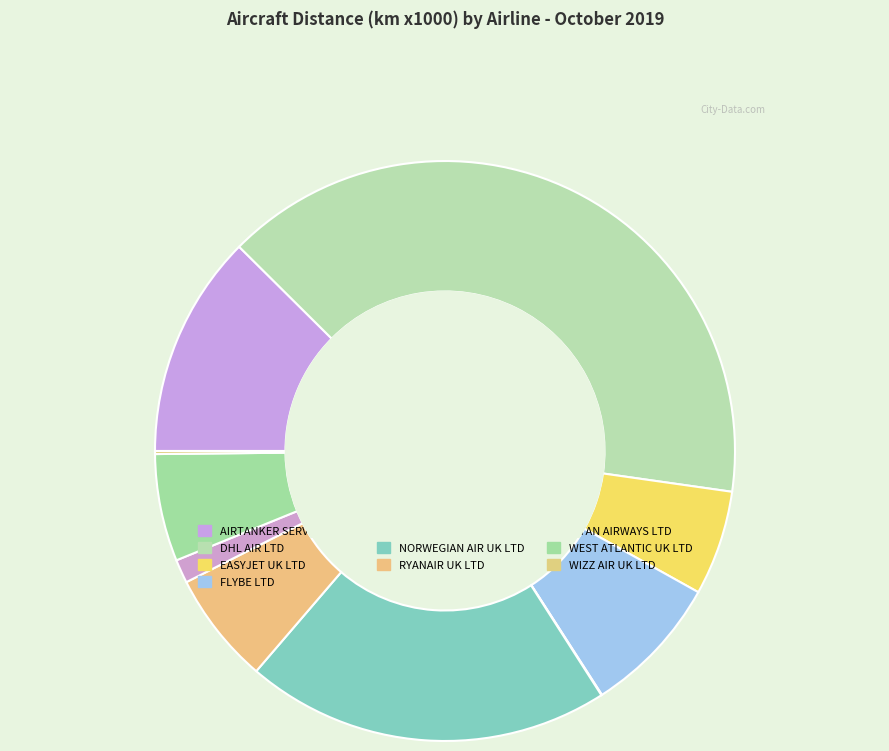

What is the change in value from DHL AIR LTD to JOTA AVIATION LTD?

-1177